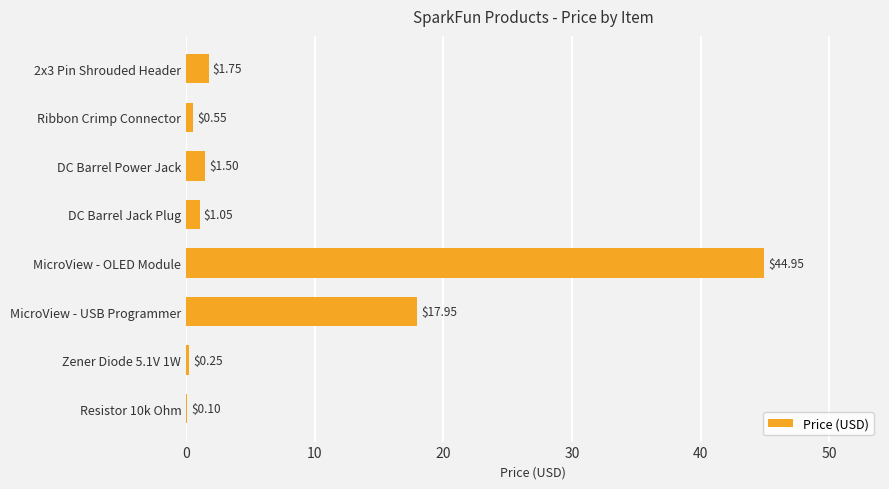

What is the sum of the values at MicroView - OLED Module and Resistor 10k Ohm?

45.1